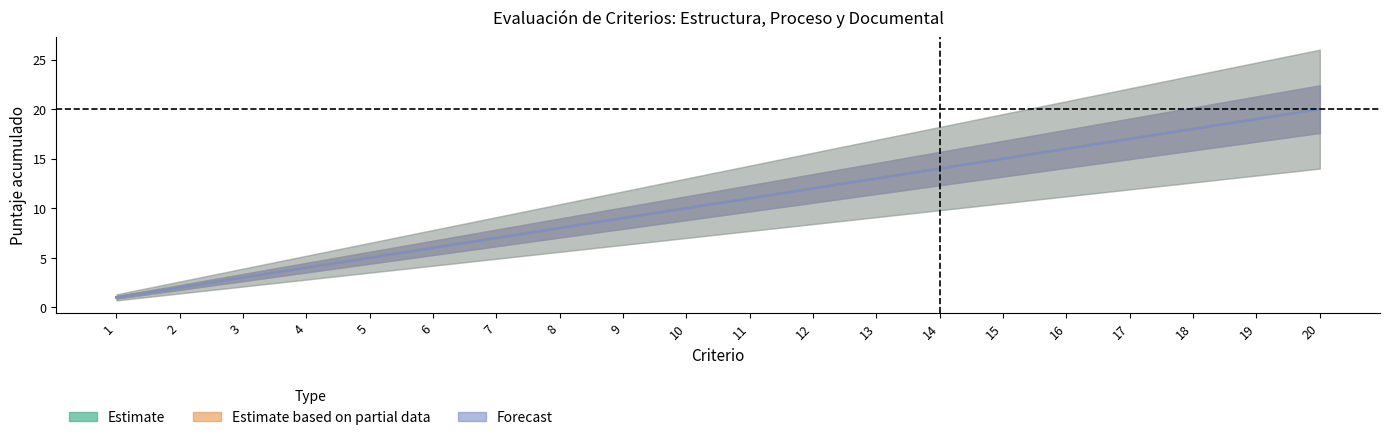

Which category has the highest value across all series?

20